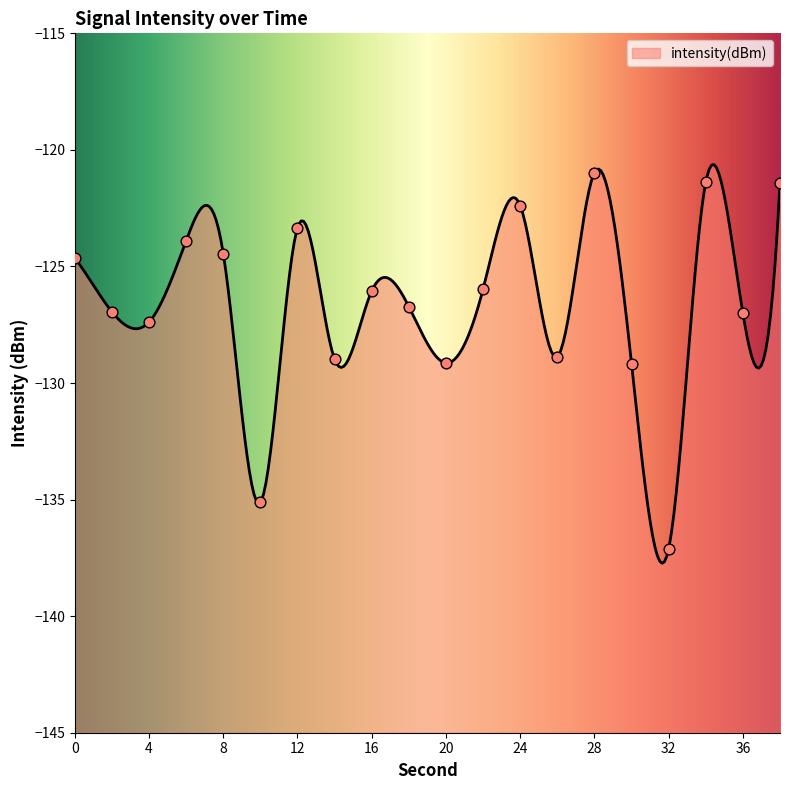

Between 0 and 28, which is larger?

28